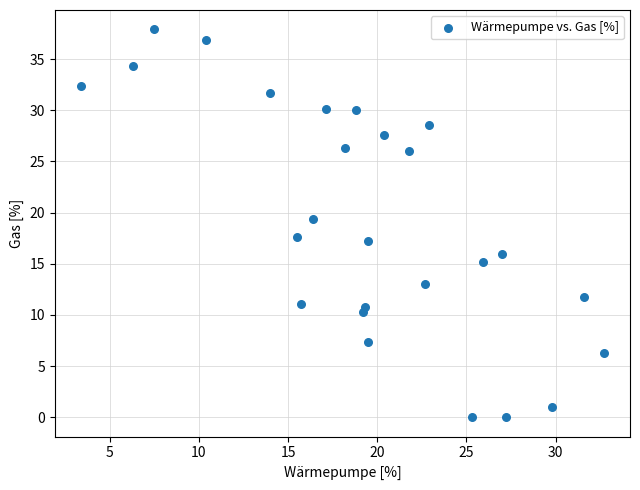

What is the range of Y values (max minus min)?

37.9